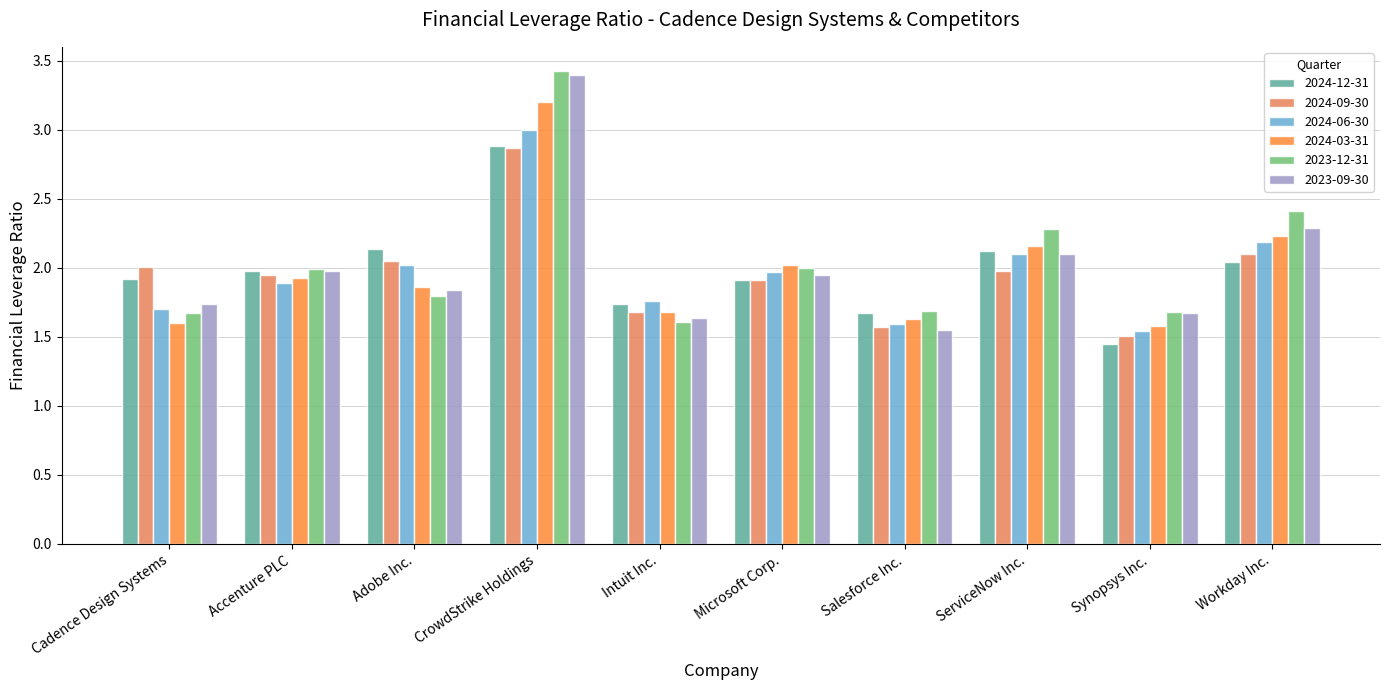

What is the sum of the 2024-12-31 values at Cadence Design Systems and Microsoft Corp.?

3.8